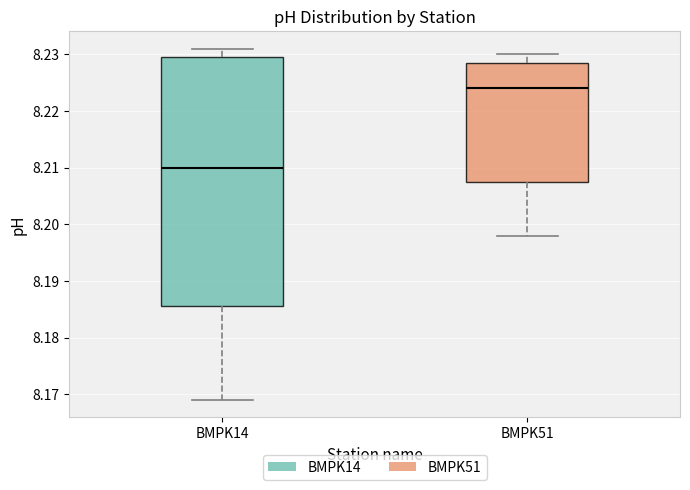

Reading left to right, read every box against the y-axis: the position of its median line, the range the box covers, and the ends of its whiskers. The values are not printed on the chart, so give them approximately, as read against the axis.

BMPK14: median 8.210, box 8.186 to 8.230, whiskers 8.169 to 8.231
BMPK51: median 8.224, box 8.208 to 8.229, whiskers 8.198 to 8.230